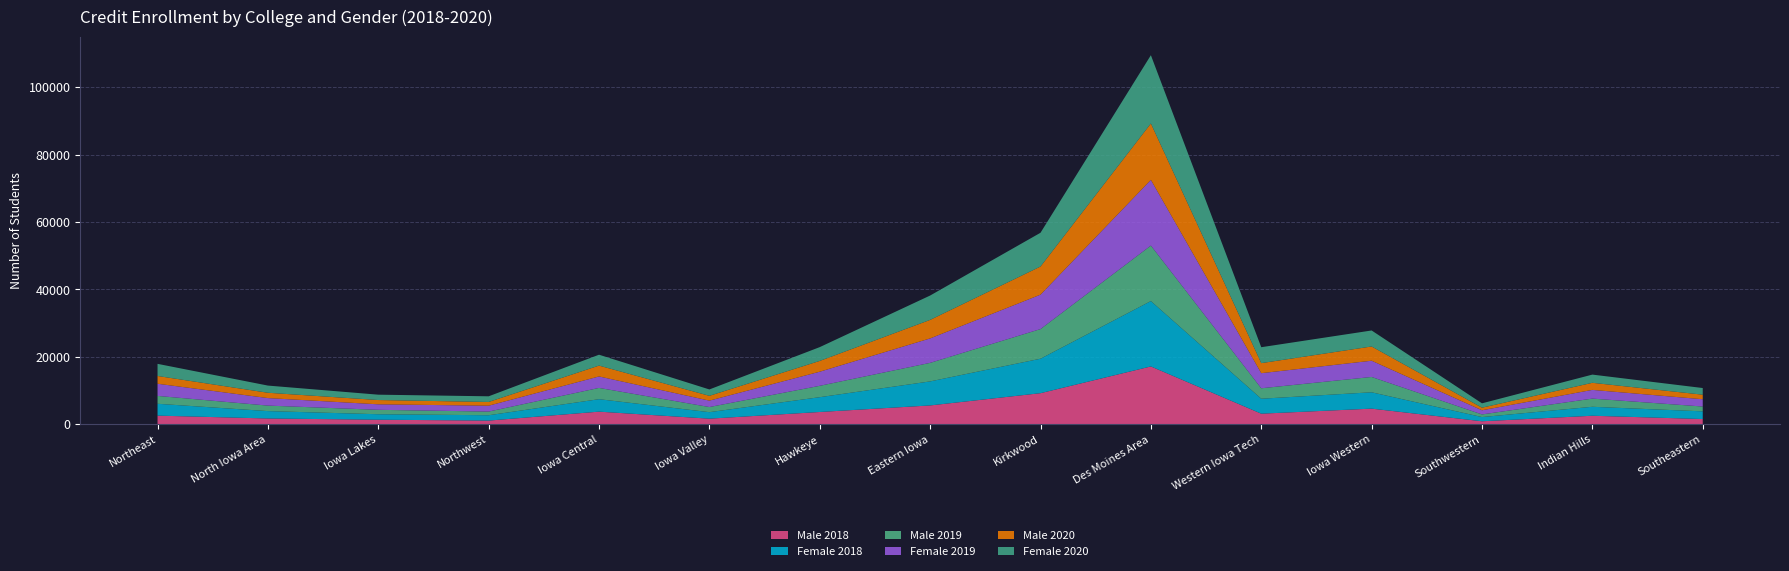

Reading left to right, list all the values displayed in this chart.

Male 2018: 2530	1681	1321	1058	3711	1627	3610	5554	9191	17123	3110	4606	854	2495	1517
Female 2018: 3515	2190	1620	1586	3697	1929	4393	7129	10225	19396	4432	4846	1249	2658	2280
Male 2019: 2336	1634	1315	1090	3345	1523	3374	5501	8798	16471	3105	4551	784	2429	1436
Female 2019: 3608	2232	1629	1741	3399	1903	4183	7256	10208	19490	4477	4816	1233	2583	2160
Male 2020: 2305	1576	1272	1109	3219	1422	3203	5494	8350	16735	2979	4227	767	2101	1349
Female 2020: 3600	2132	1587	1679	3232	1894	4095	7229	10017	20251	4725	4750	1293	2436	1977